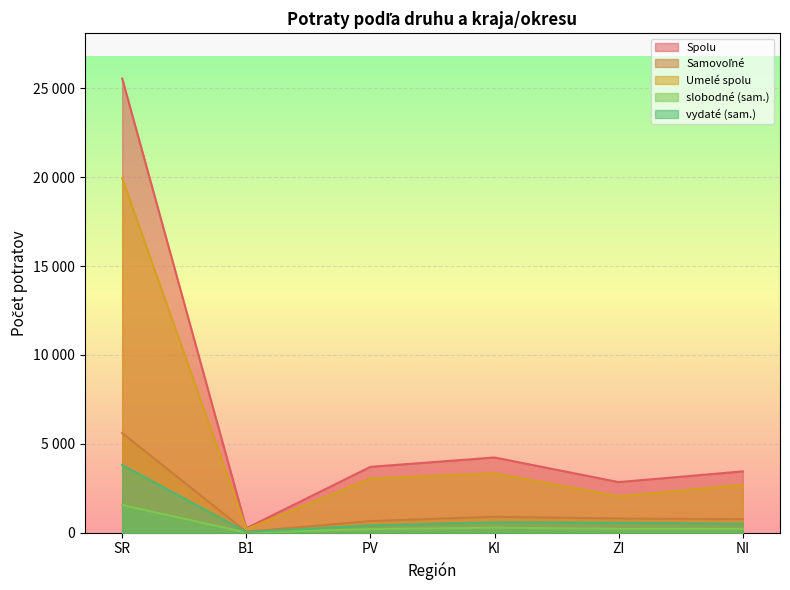

What is the total value across all series at NI?

7605